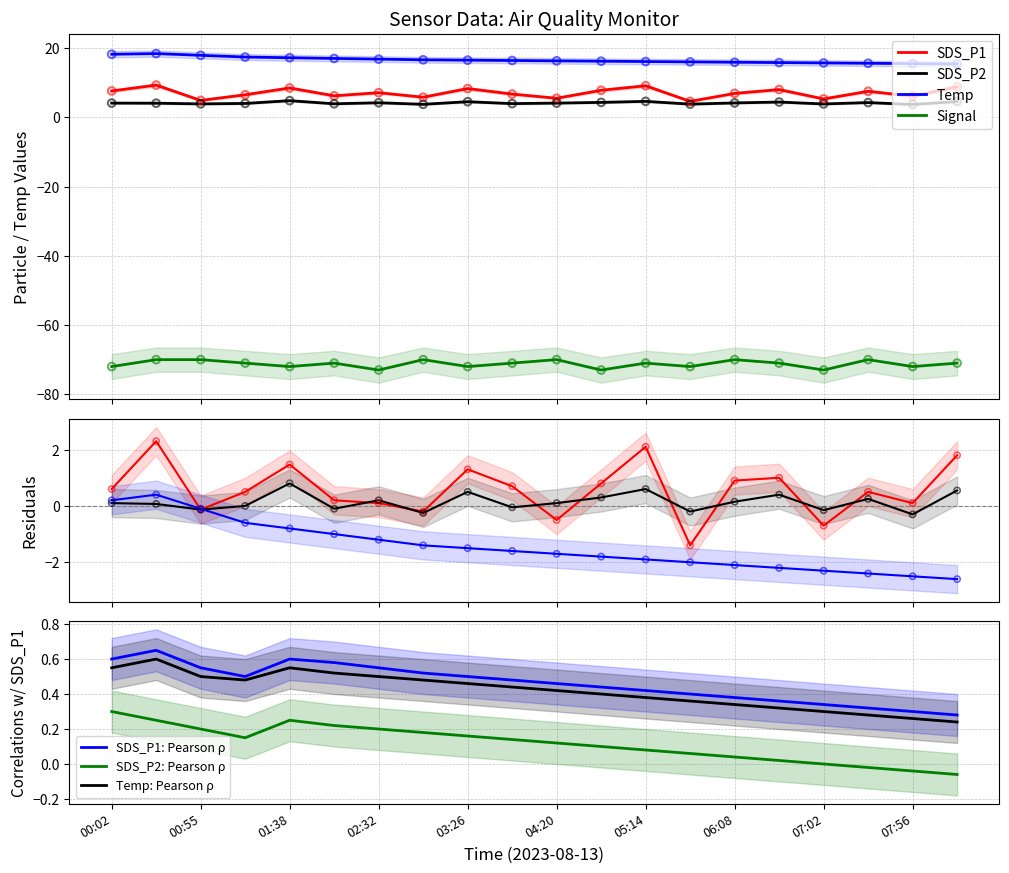

Which series reaches the maximum Y coordinate?

Temp